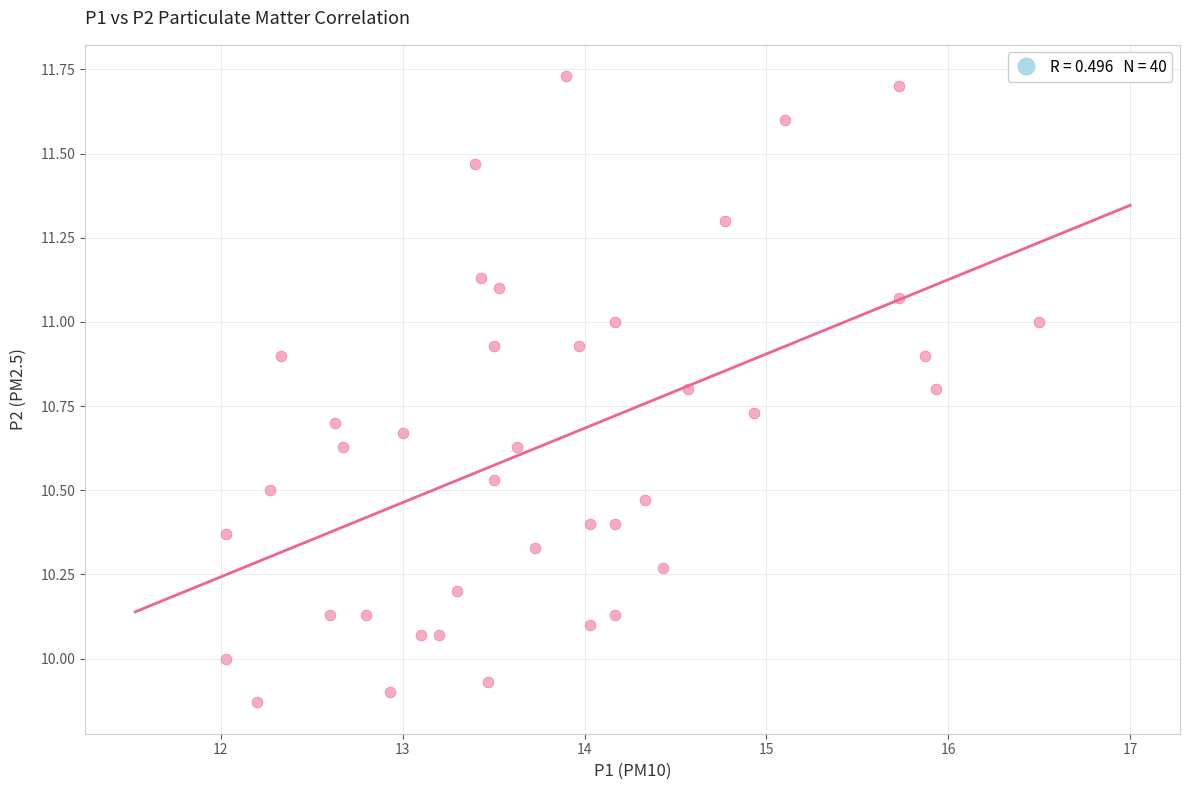

What is the range of X values (max minus min)?

4.5